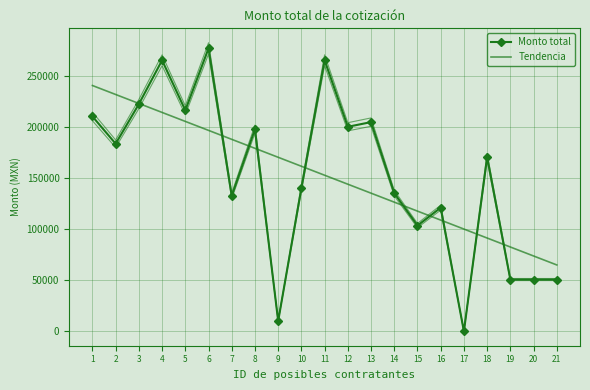

Is the value of Tendencia at 17 greater than the value of Monto total at 5?

No